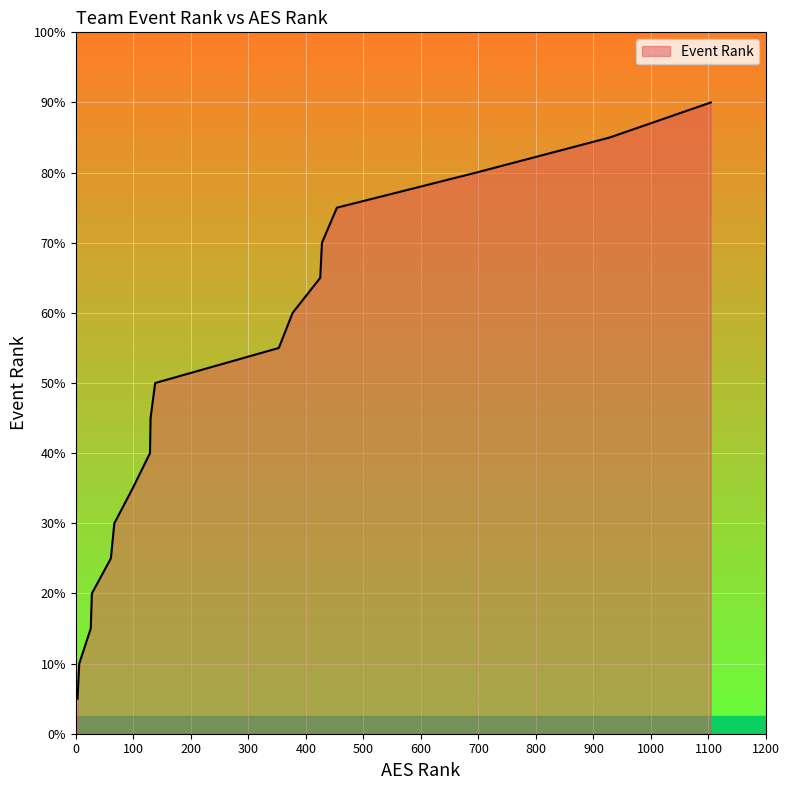

Rank the categories by value from highest to lowest.

1104, 928, 696, 454, 428, 425, 377, 353, 138, 130, 129, 99, 67, 61, 28, 26, 6, 3